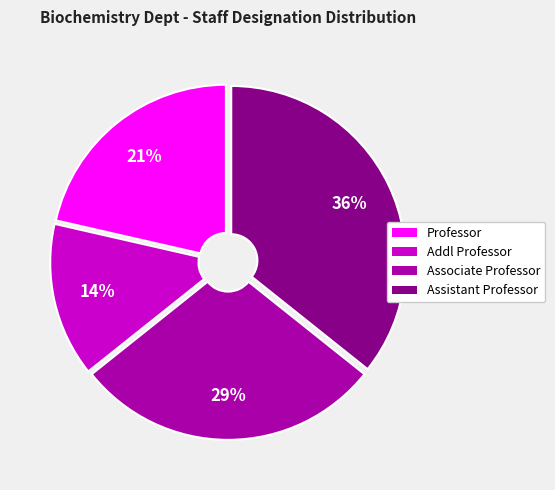

What percentage is the Professor slice, to the nearest percent?

21%